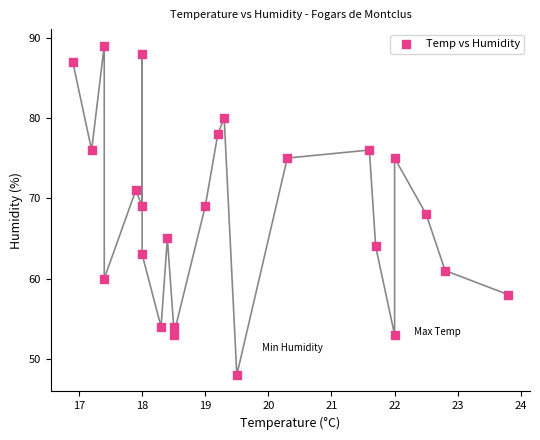

What is the range of Y values (max minus min)?

41